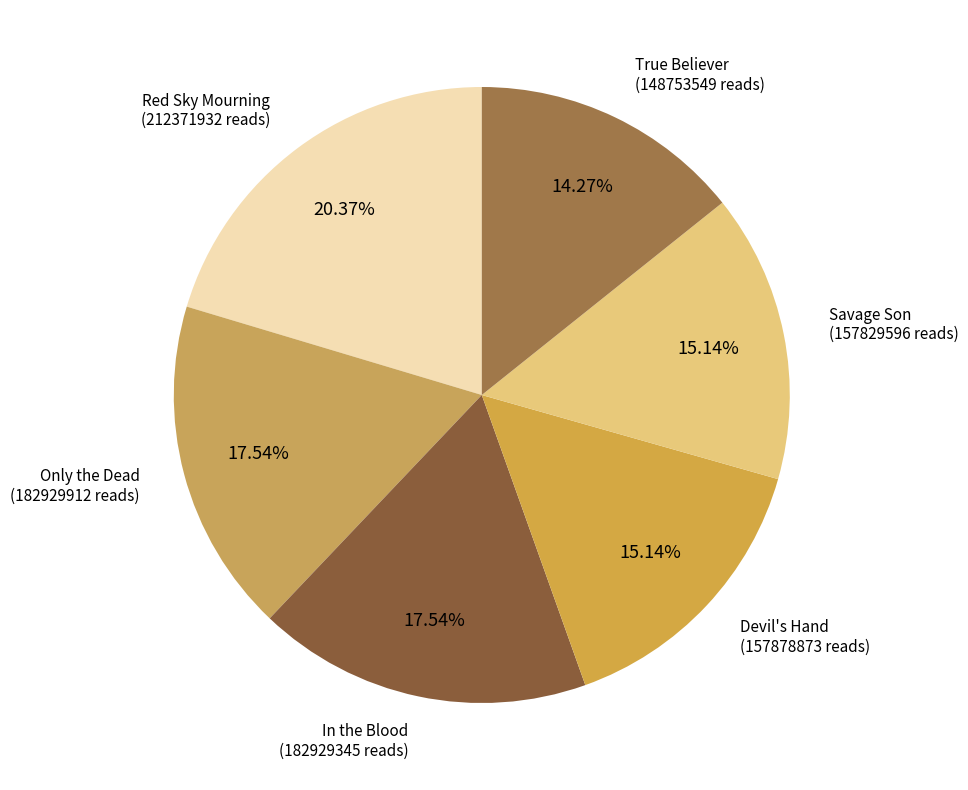

Rank the categories by value from highest to lowest.

Red Sky Mourning, Only the Dead, In the Blood, Devil's Hand, Savage Son, True Believer